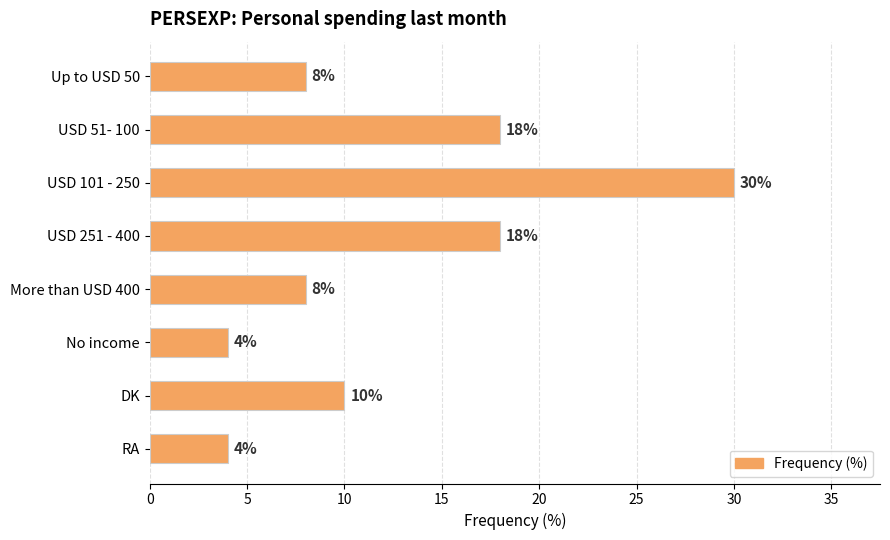

Are the bars grouped side by side (vs. stacked)?

No